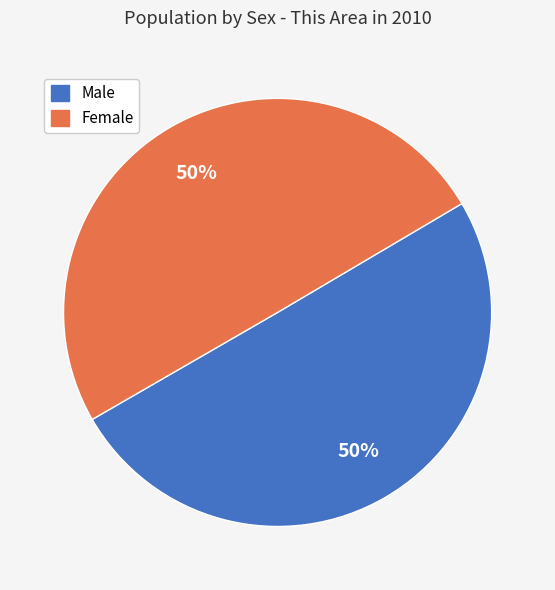

To the nearest percent, what percentage of the pie is Female?

50%